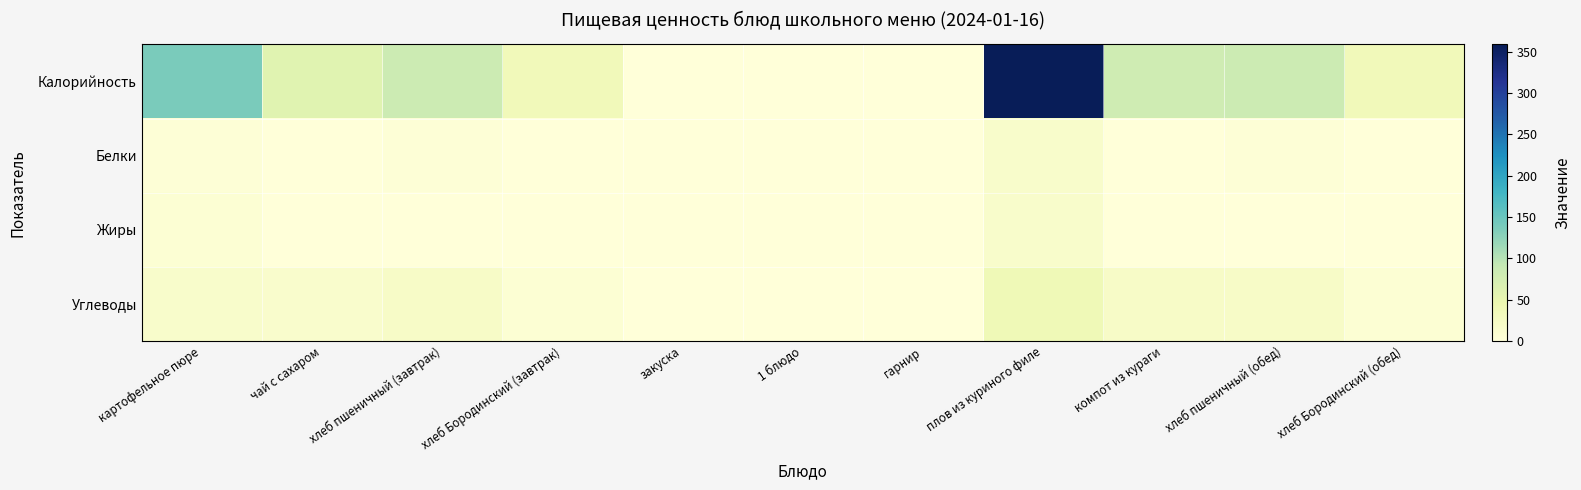

Which series has the widest spread of values?

Калорийность